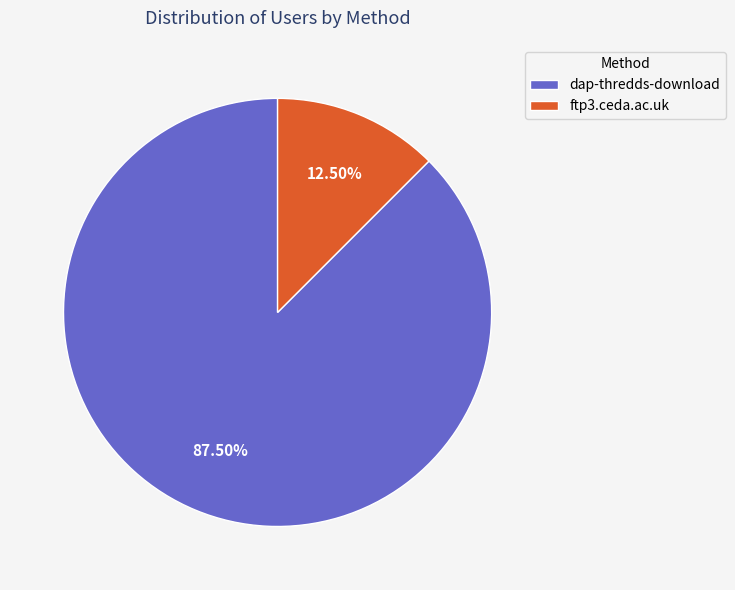

What is the largest slice in the pie chart?

dap-thredds-download